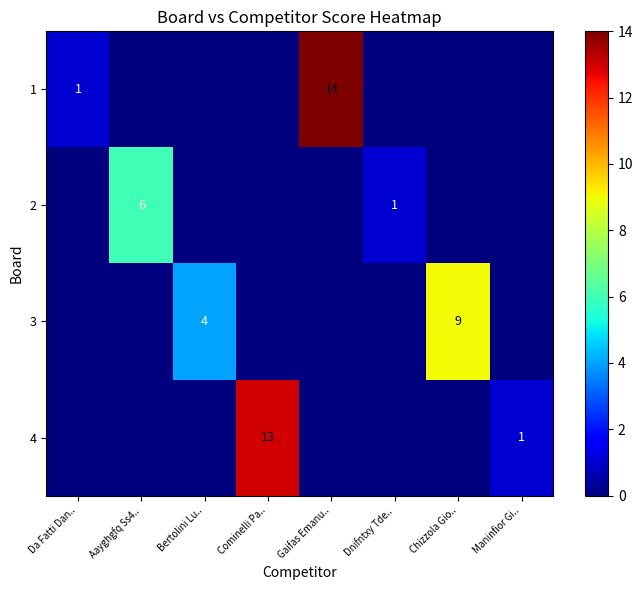

The 4 series shows 1 at Maninfior Gi... True or false?

True